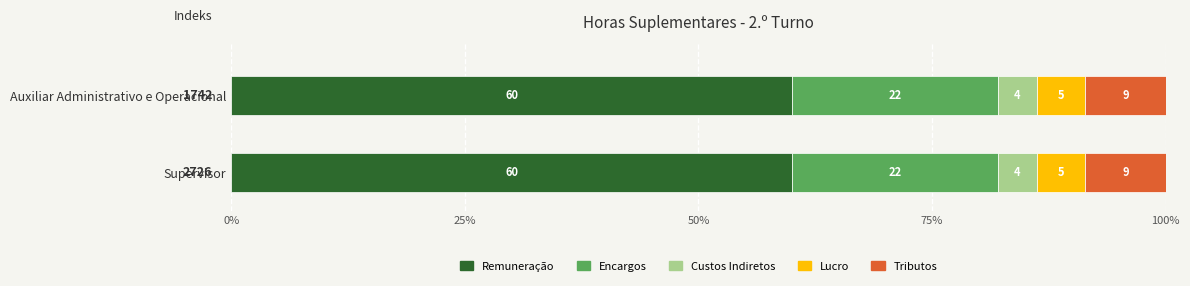

Count the Custos Indiretos values in the range 4 to 5.

2